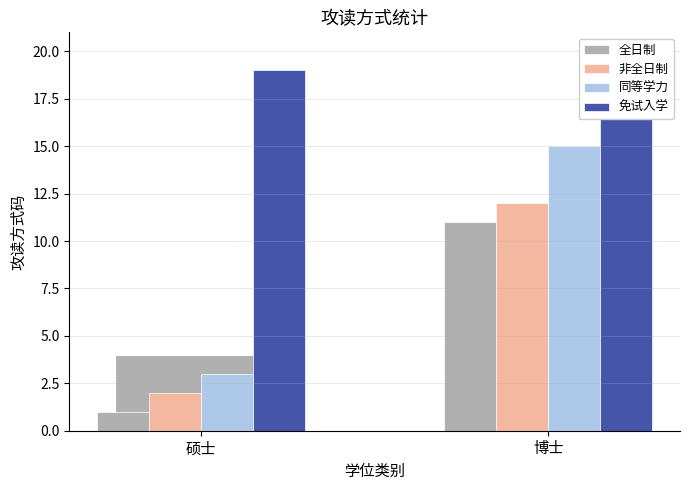

The value of 同等学力 at 硕士 is 3. True or false?

True